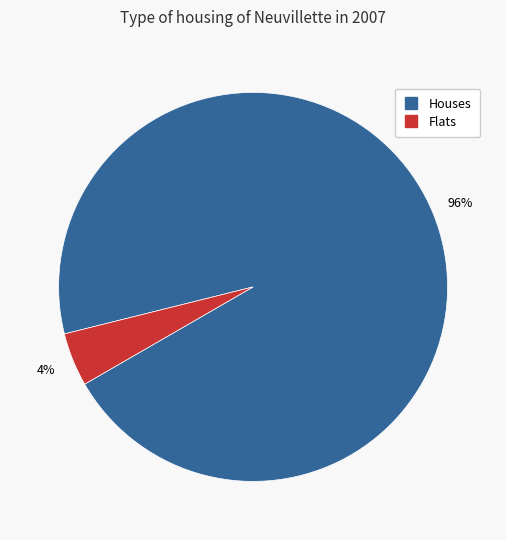

Is there any slice that represents more than half of the pie?

Yes